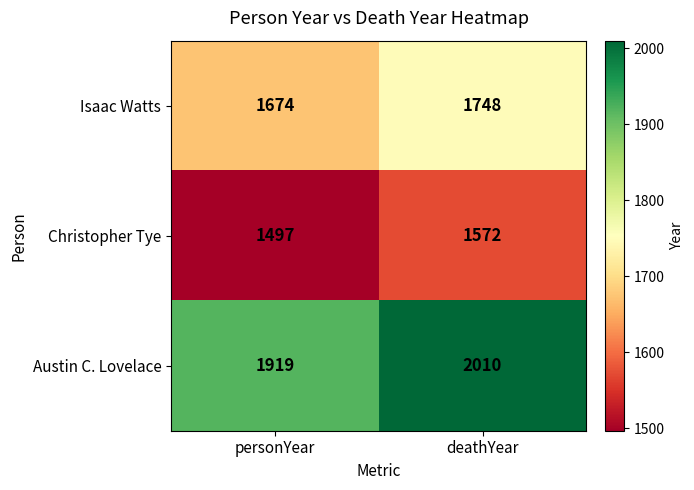

What is the sum of the Isaac Watts values at personYear and deathYear?

3422